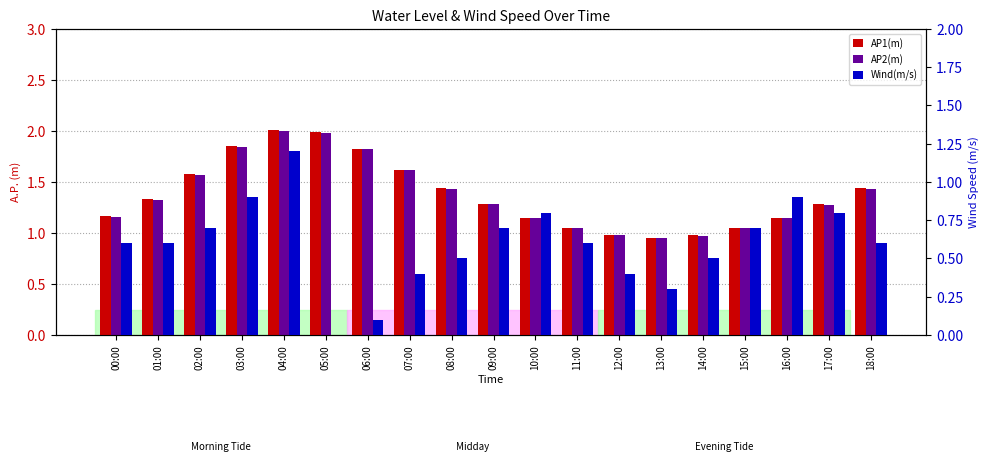

What position from the right is 00:00?

19